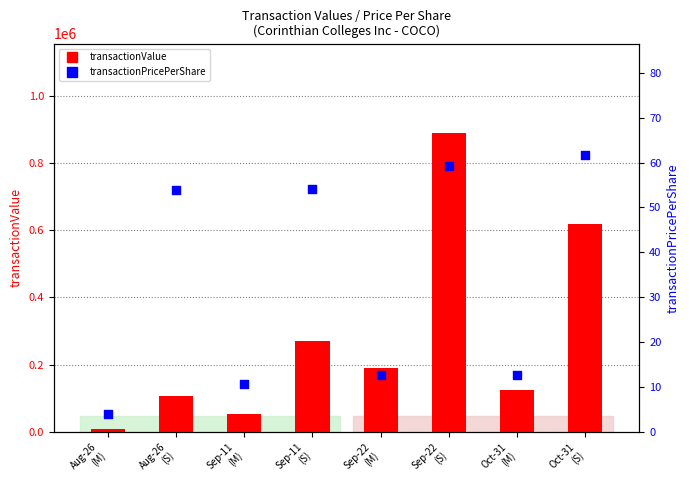

Which series has the largest Y range (max minus min)?

transactionValue